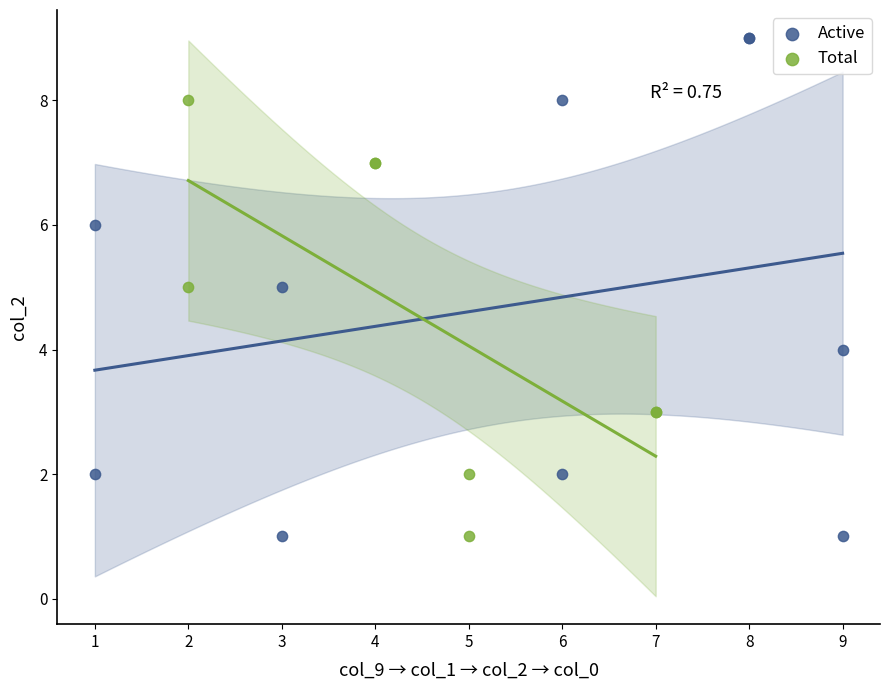

Which series reaches the maximum Y coordinate?

Active